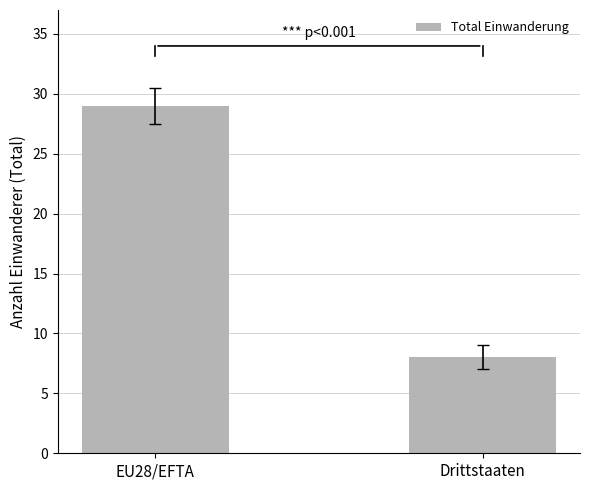

What is the change in value from EU28/EFTA to Drittstaaten?

-21